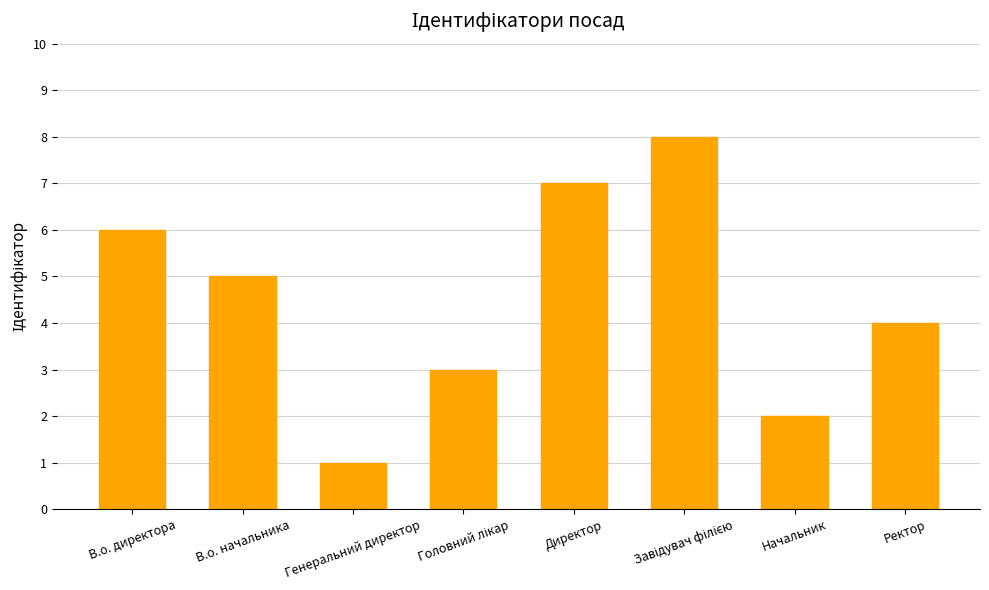

Read the value at В.о. директора.

6